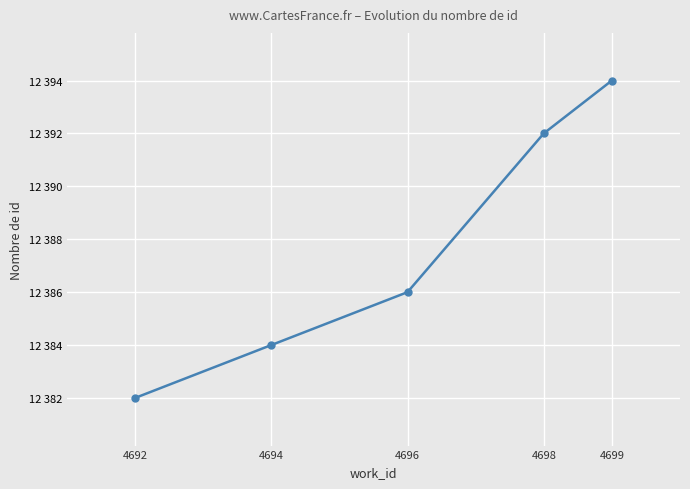

Does the chart have visible grid lines?

Yes